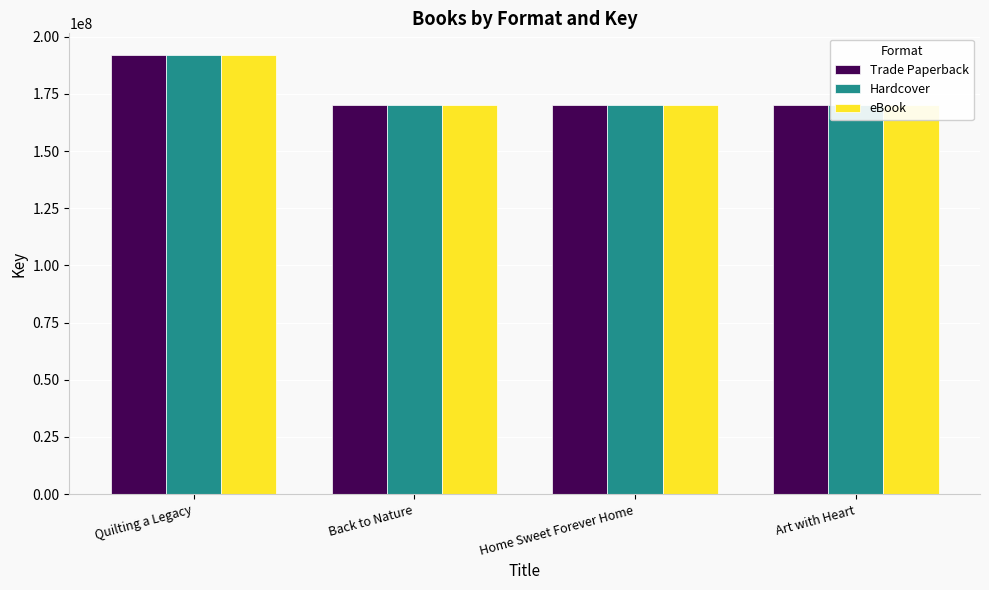

What position from the left is Quilting a Legacy?

1